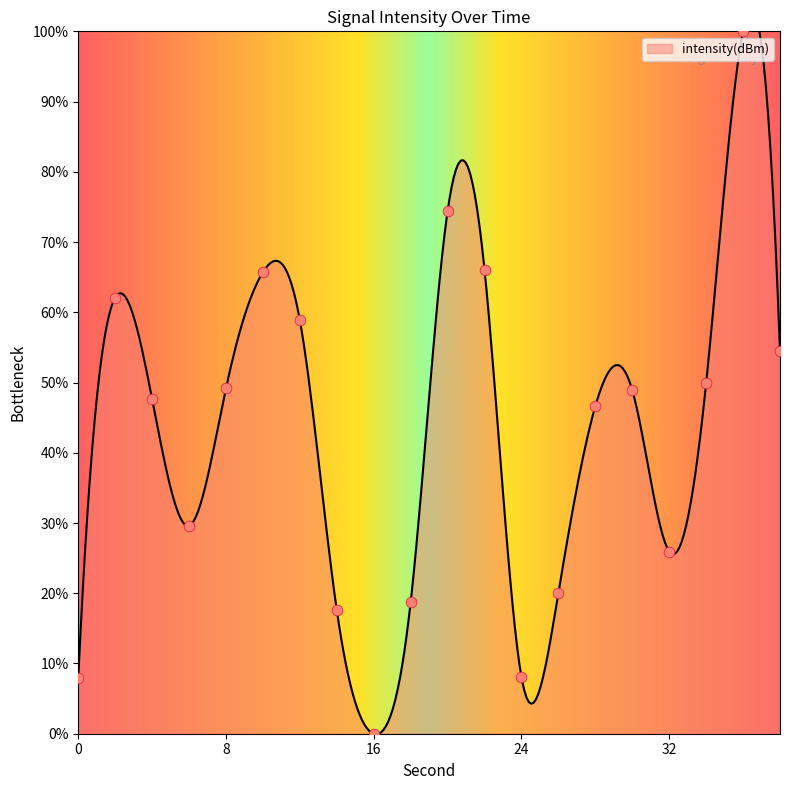

Which has a higher value, 26 or 14?

26